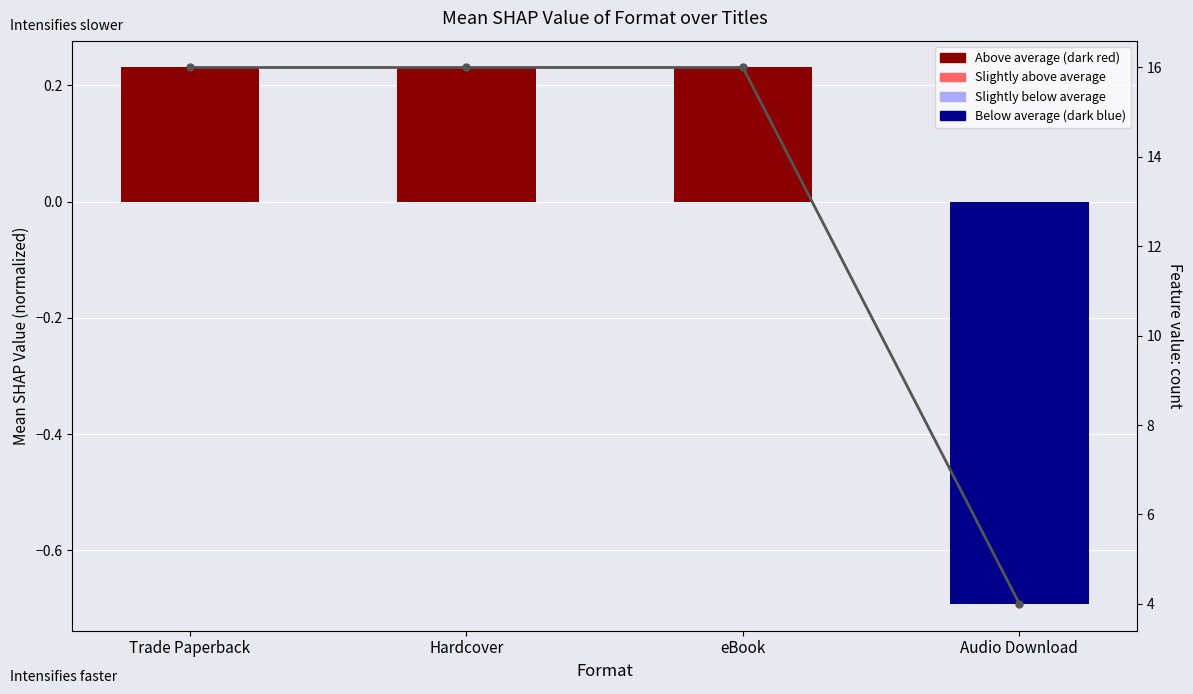

Which series has the largest total across all categories?

Feature value: count